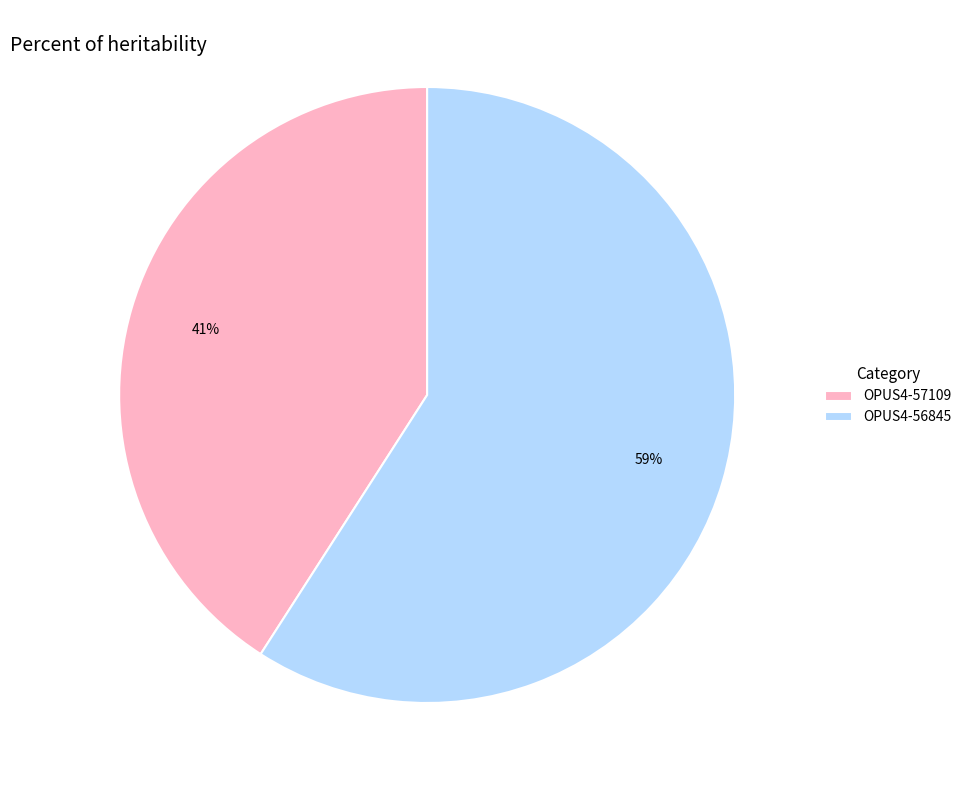

Is it true that OPUS4-56845 is 69% of the pie?

False